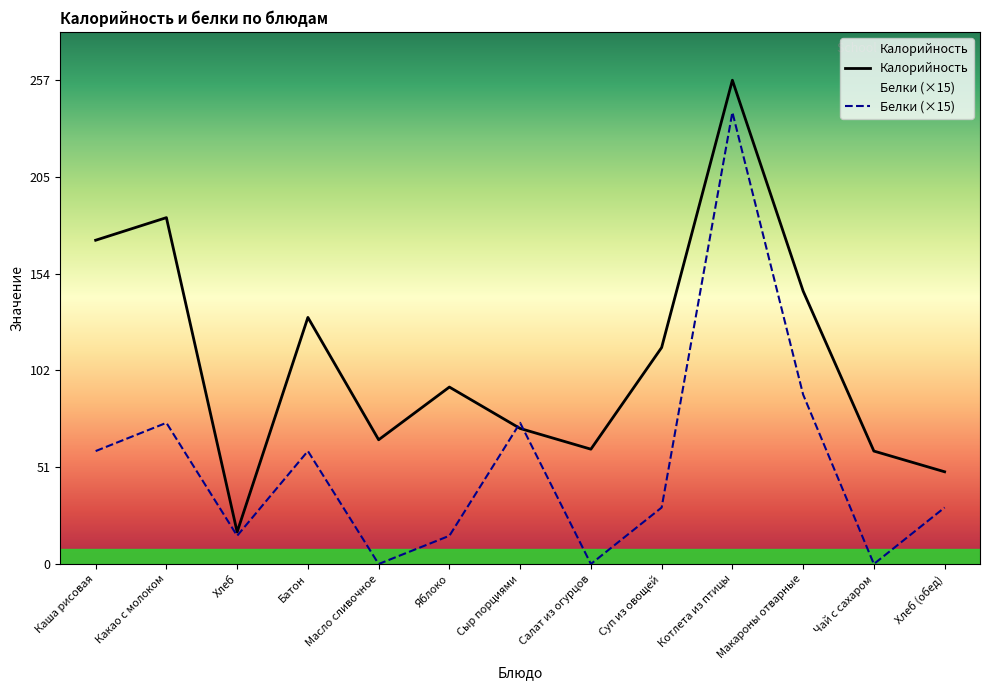

Which has a higher value, Чай с сахаром or Салат из огурцов?

Салат из огурцов